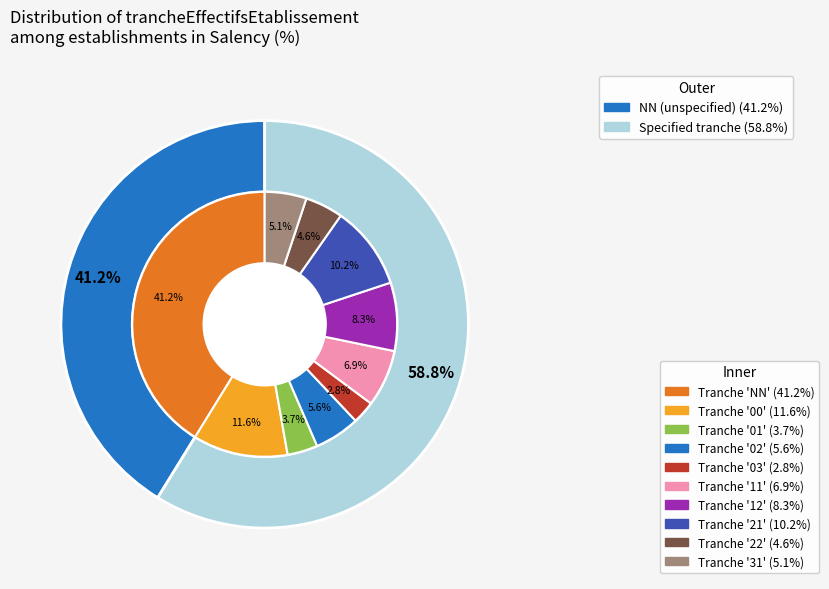

How much of the chart is everything except 00?

88.4%